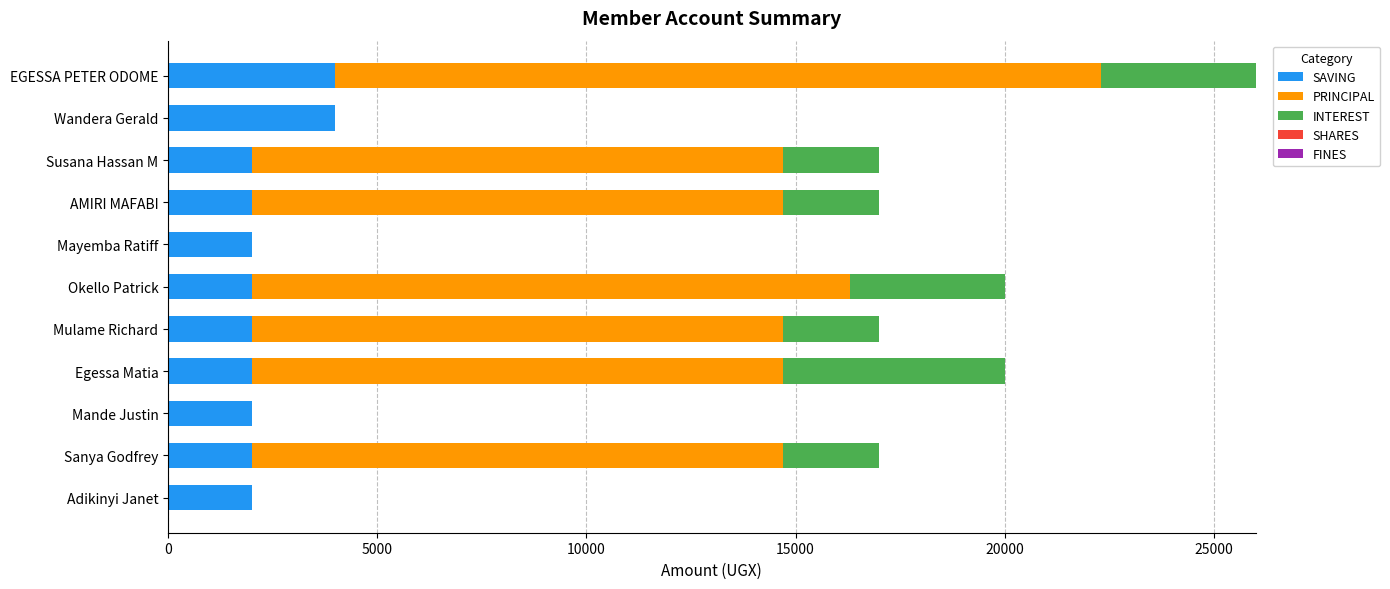

What is the total value across all series at Susana Hassan M?

17000